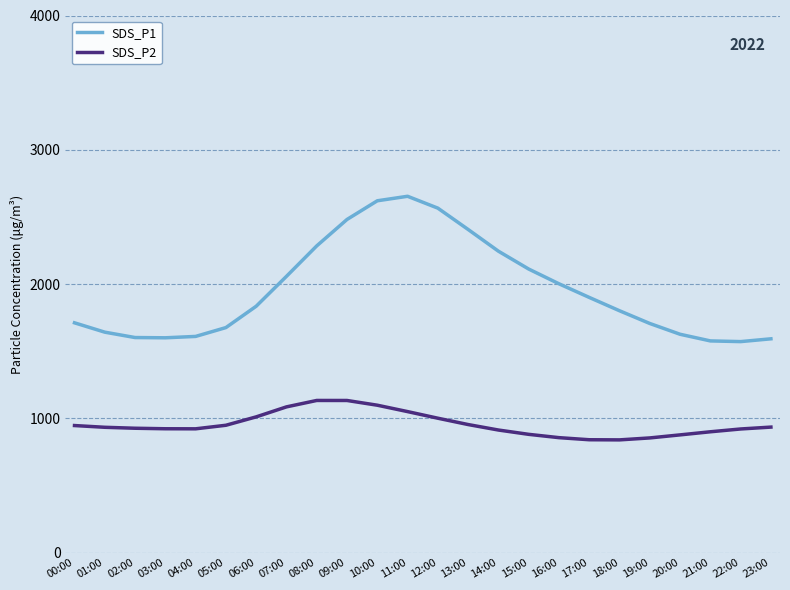

True or false: SDS_P2 and SDS_P1 intersect in this chart.

False